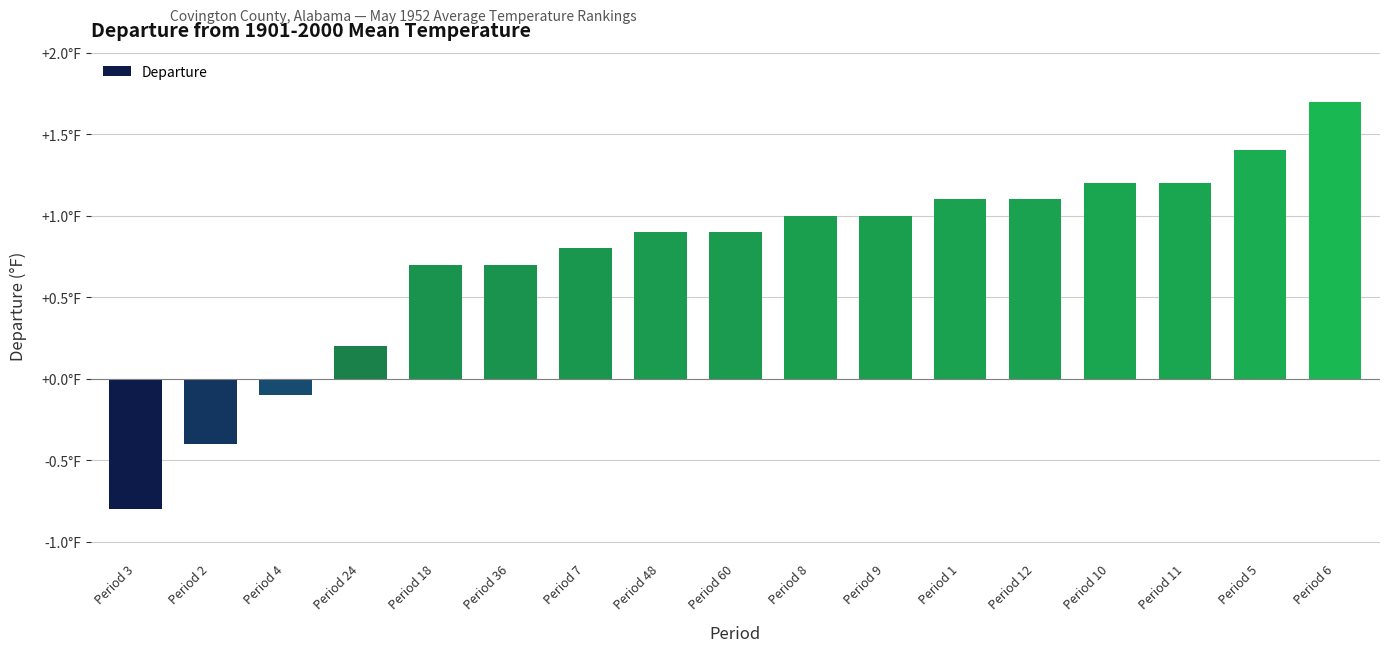

What is the change in value from Period 3 to Period 11?

+2.0